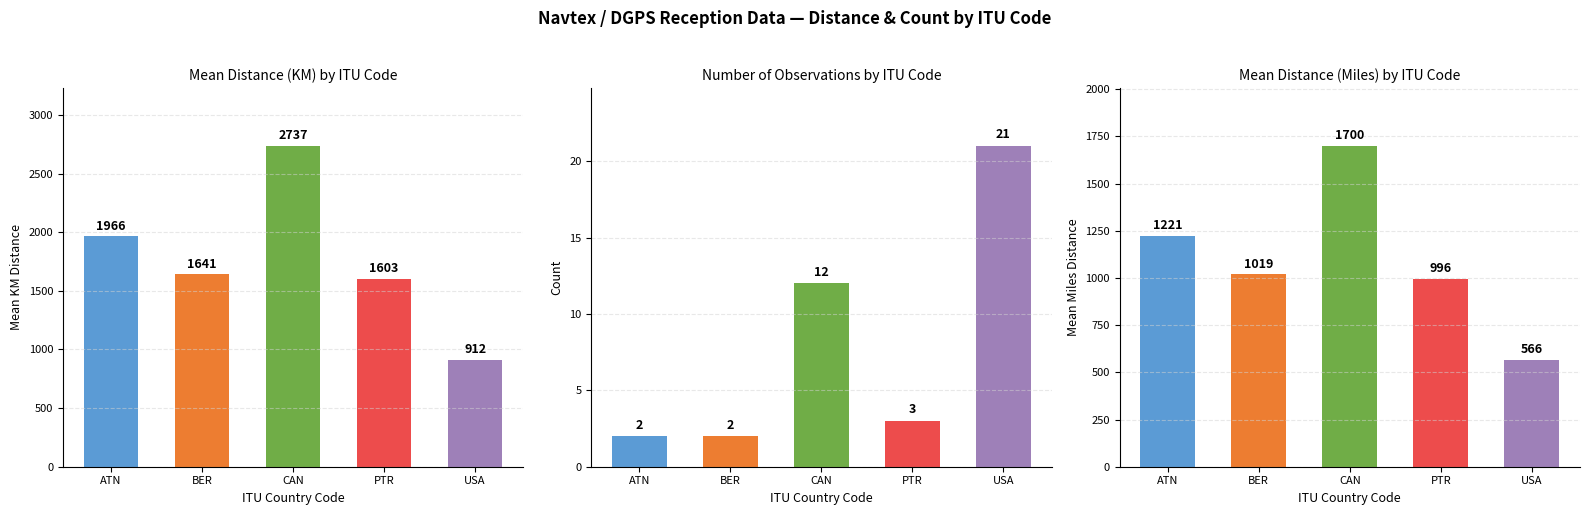

What position from the right is CAN?

3